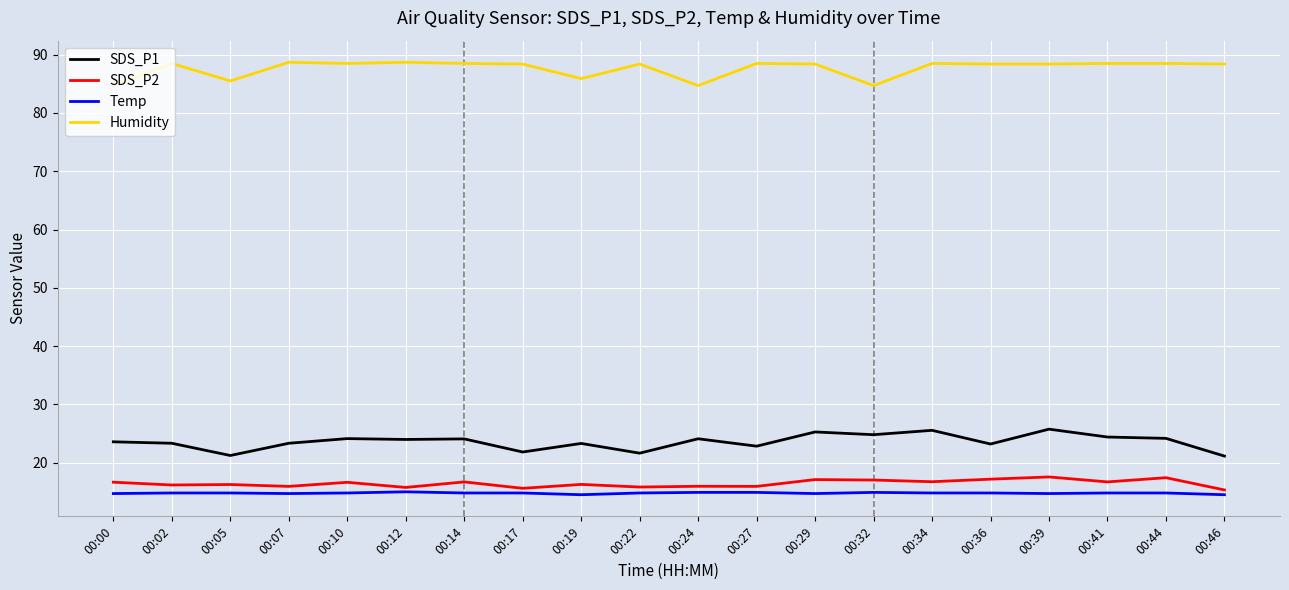

True or false: SDS_P2 and SDS_P1 cross at least once.

False